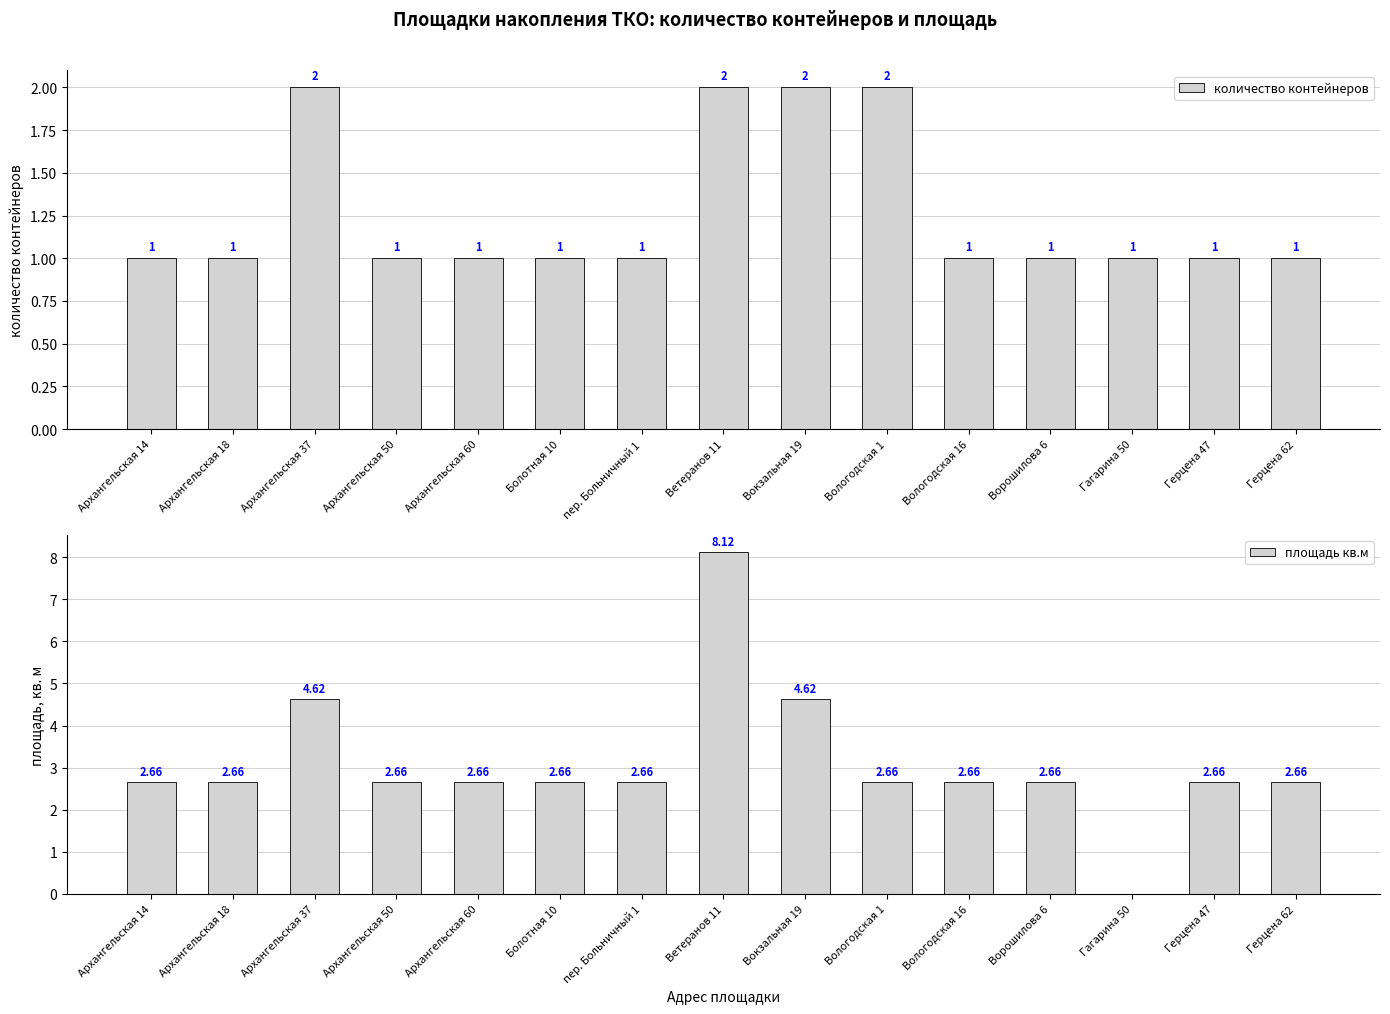

What position from the right is Архангельская 50?

12